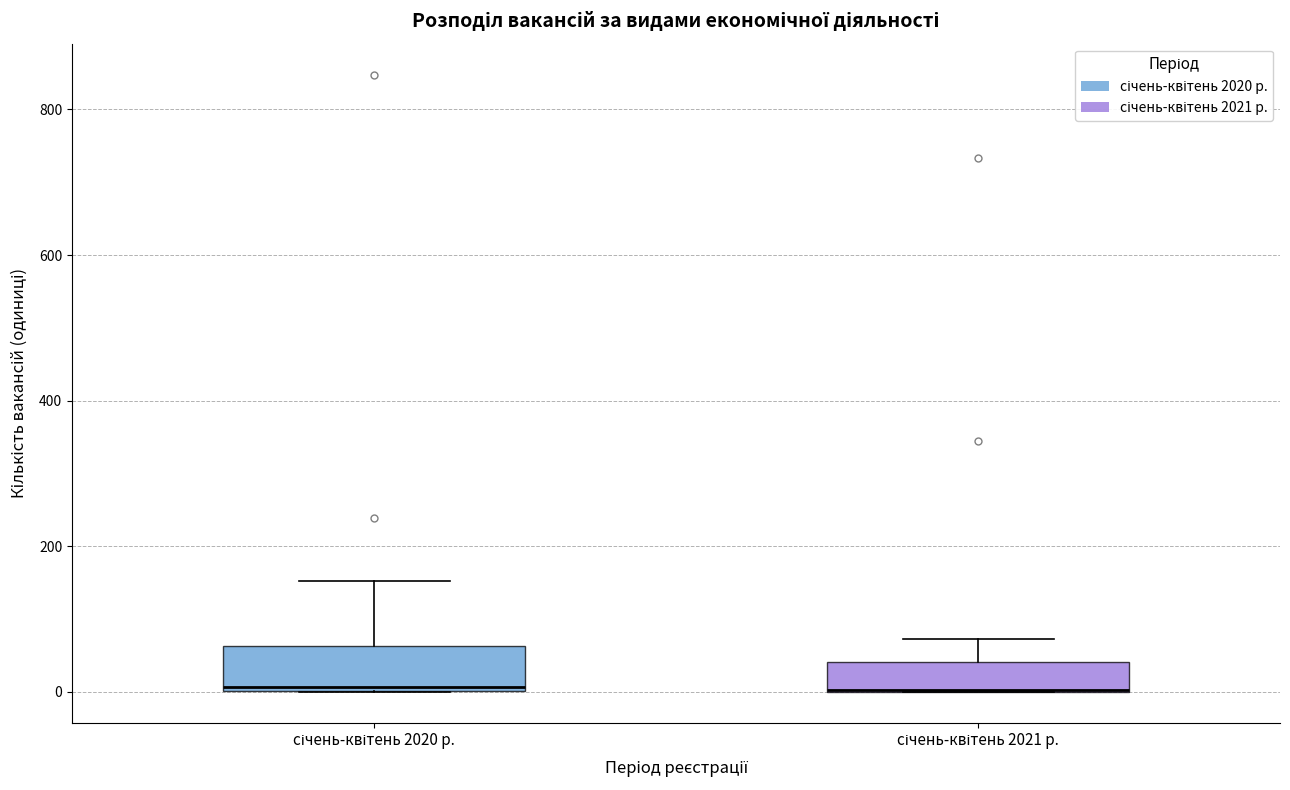

Comparing the boxes themselves (not the whiskers), which one is the tallest?

січень-квітень 2020 р.